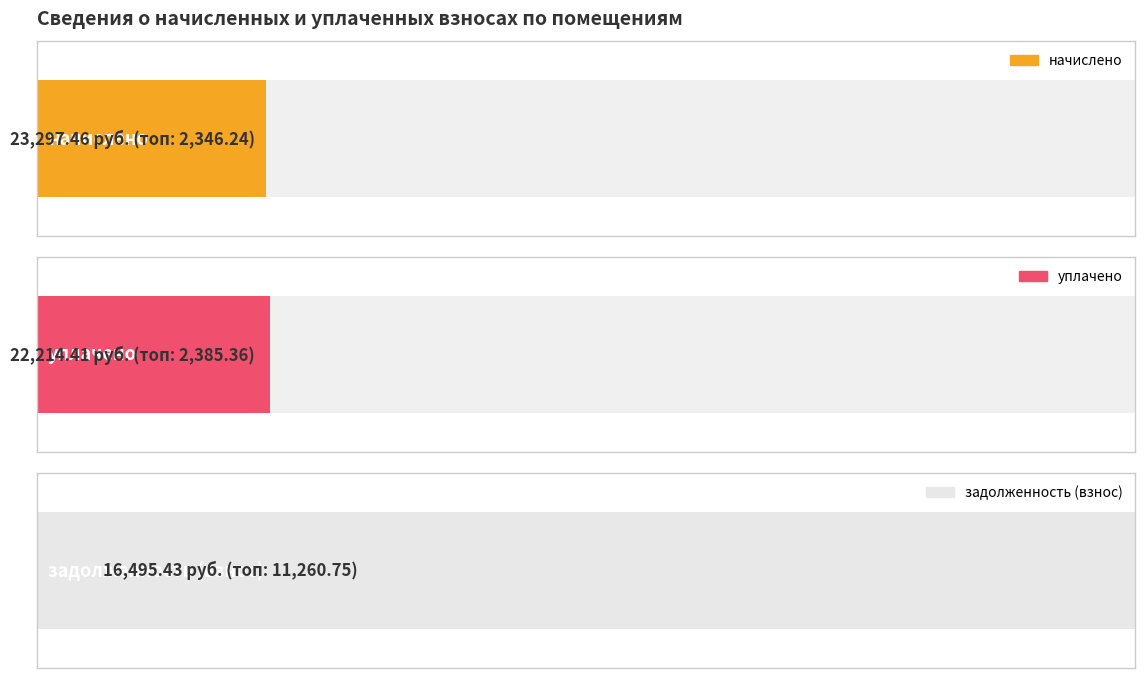

Between 6 and 7, which series saw the biggest shift?

задолженность (взнос)